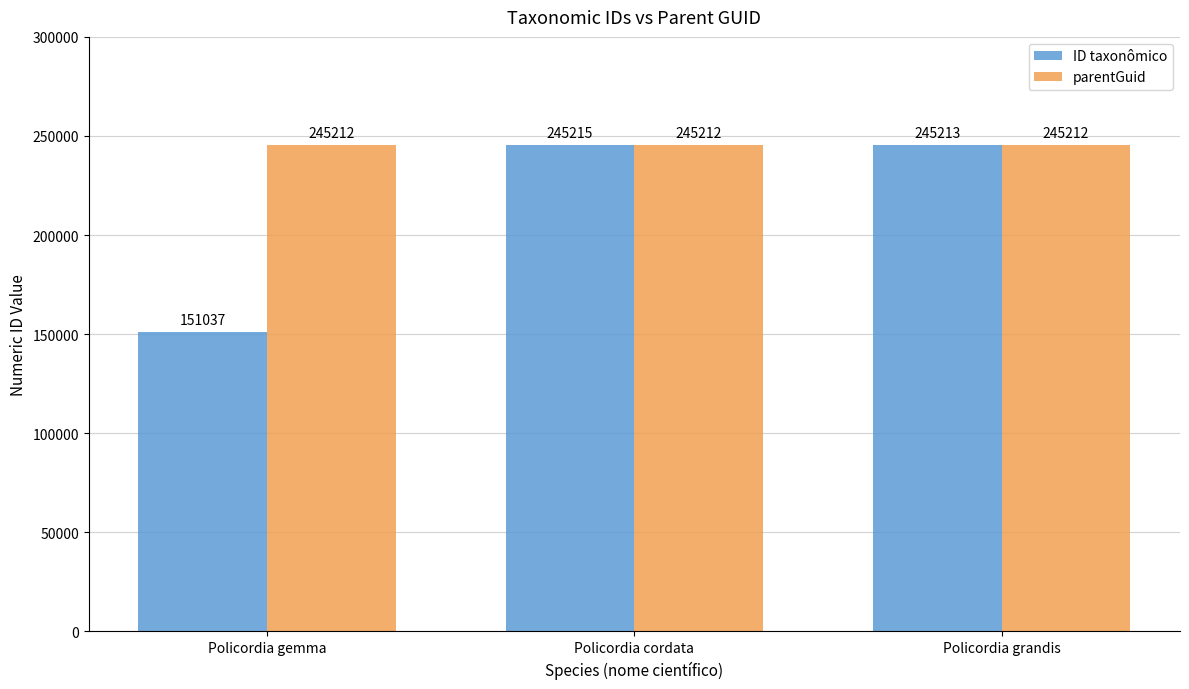

Which series has the widest spread of values?

ID taxonômico